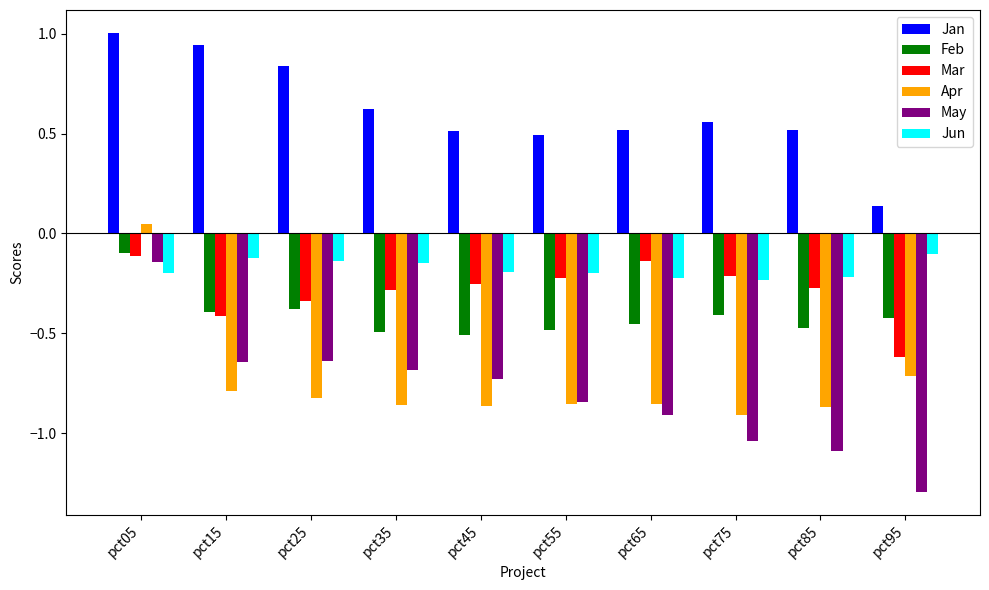

Between pct05 and pct75, which series saw the biggest shift?

Apr